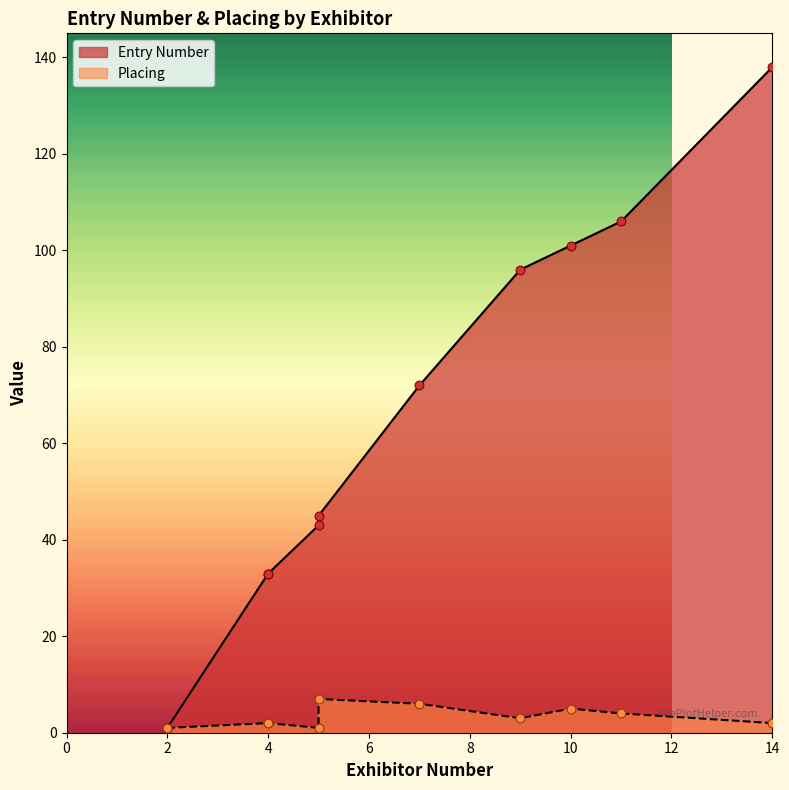

Which series contains the highest Y value?

Entry Number